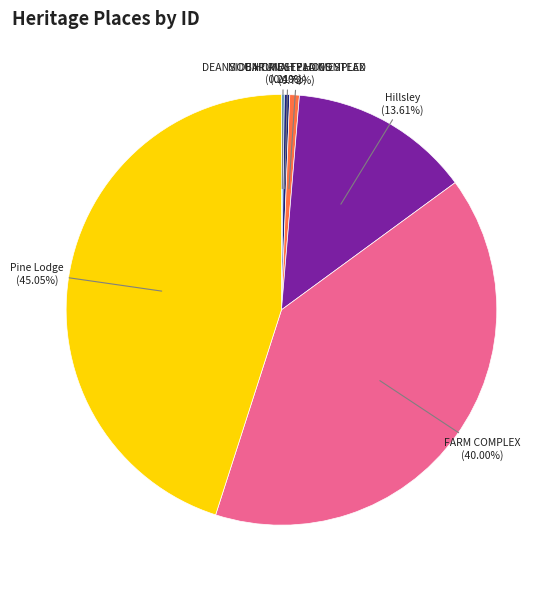

Is there any slice that represents more than half of the pie?

No